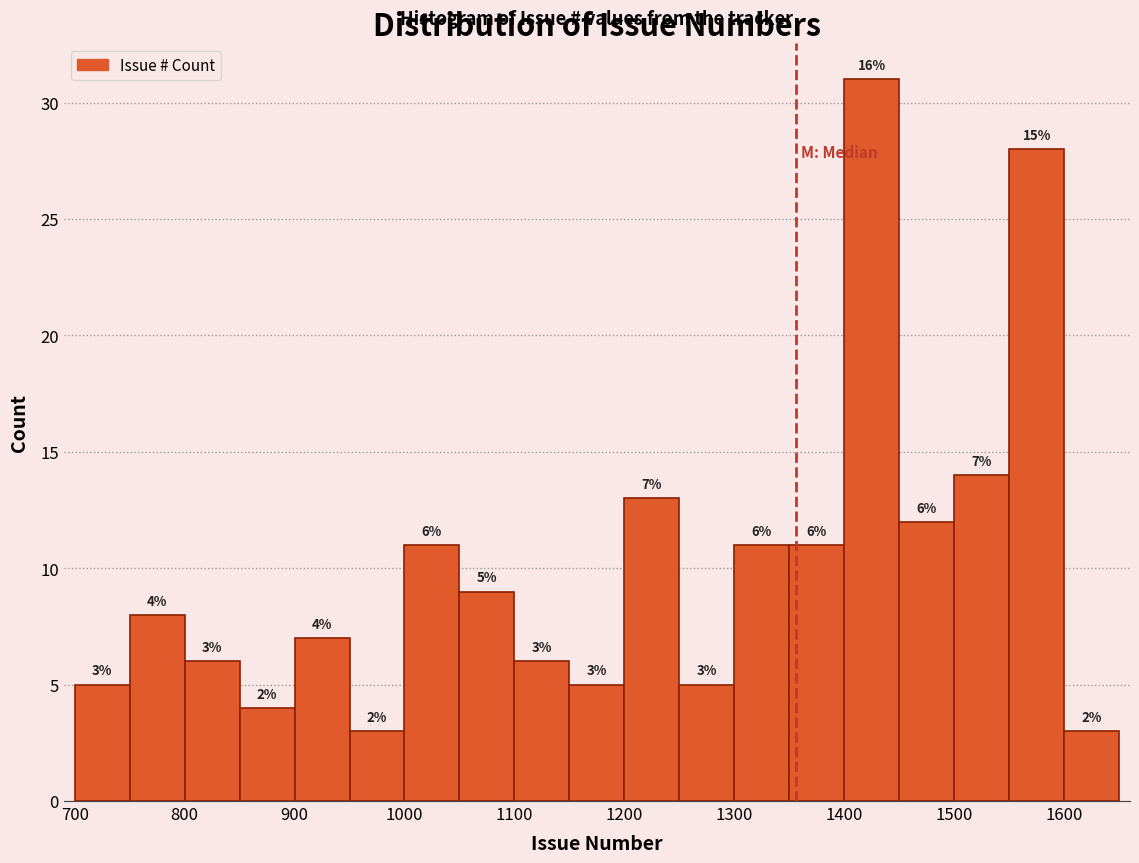

Which range on the x-axis has the tallest bar?

1400 to 1450